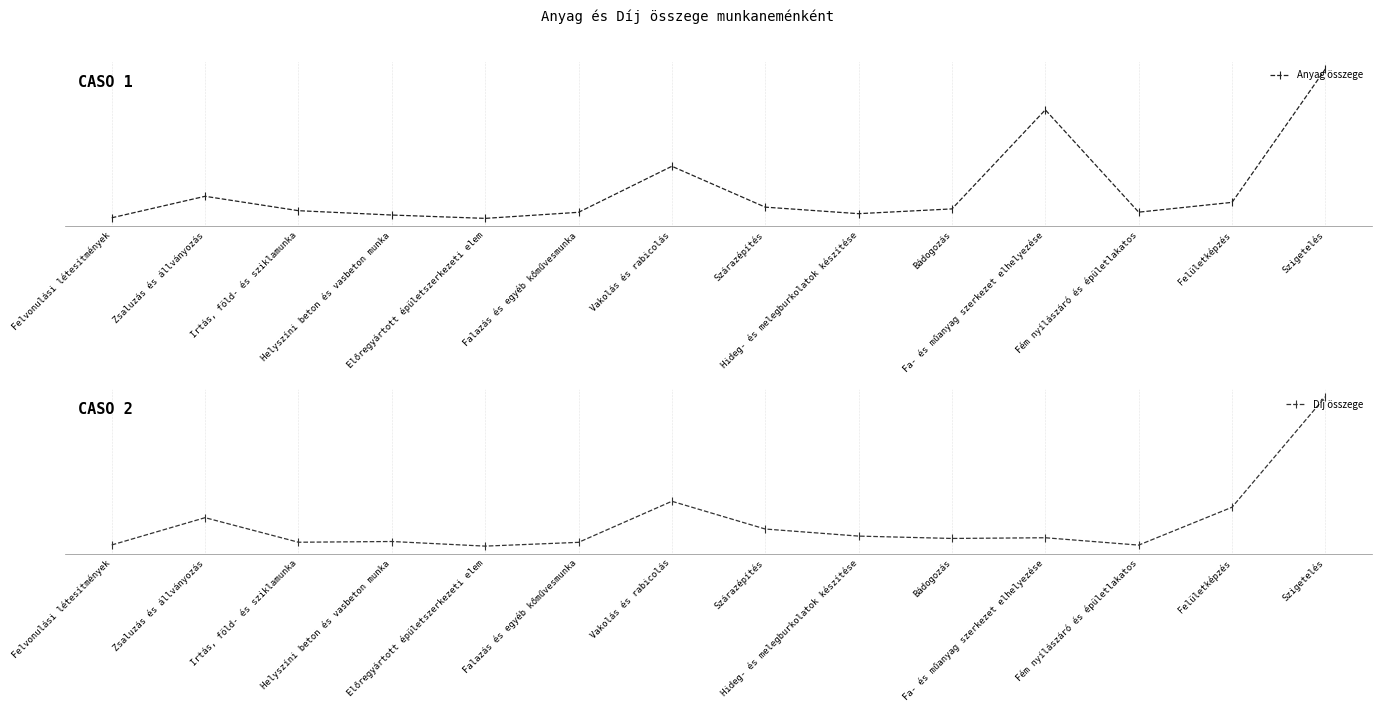

What is the minimum value shown in the chart?

3000